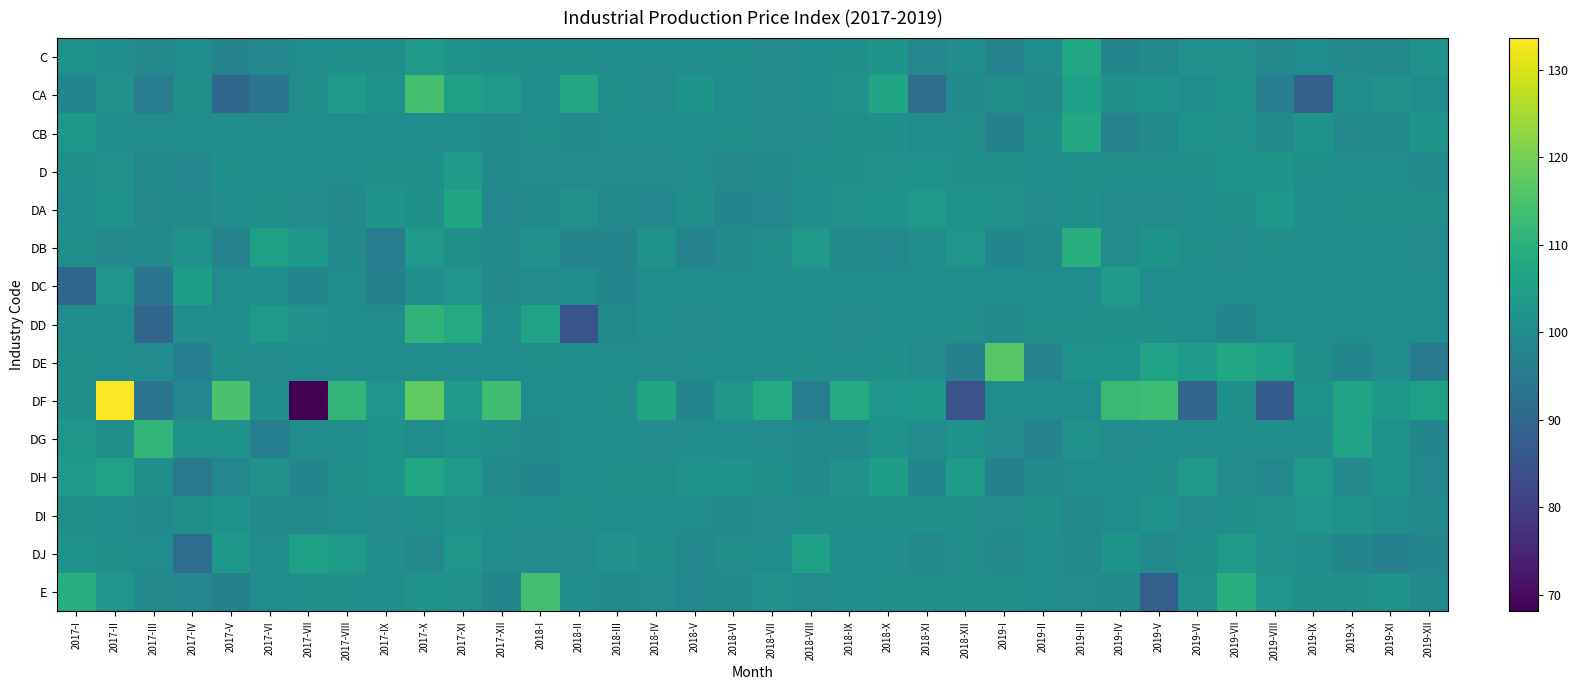

Which series has the largest total across all categories?

DF